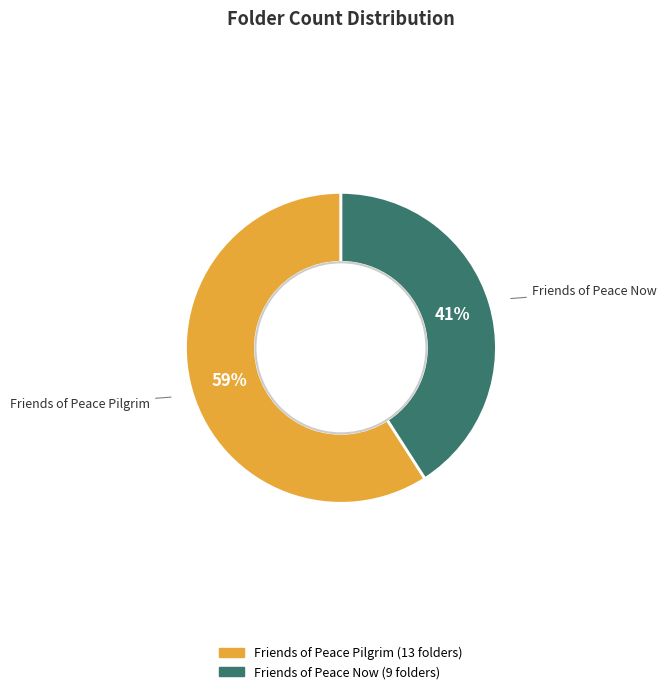

Combined, do Friends of Peace Pilgrim and Friends of Peace Now account for over 50%?

Yes